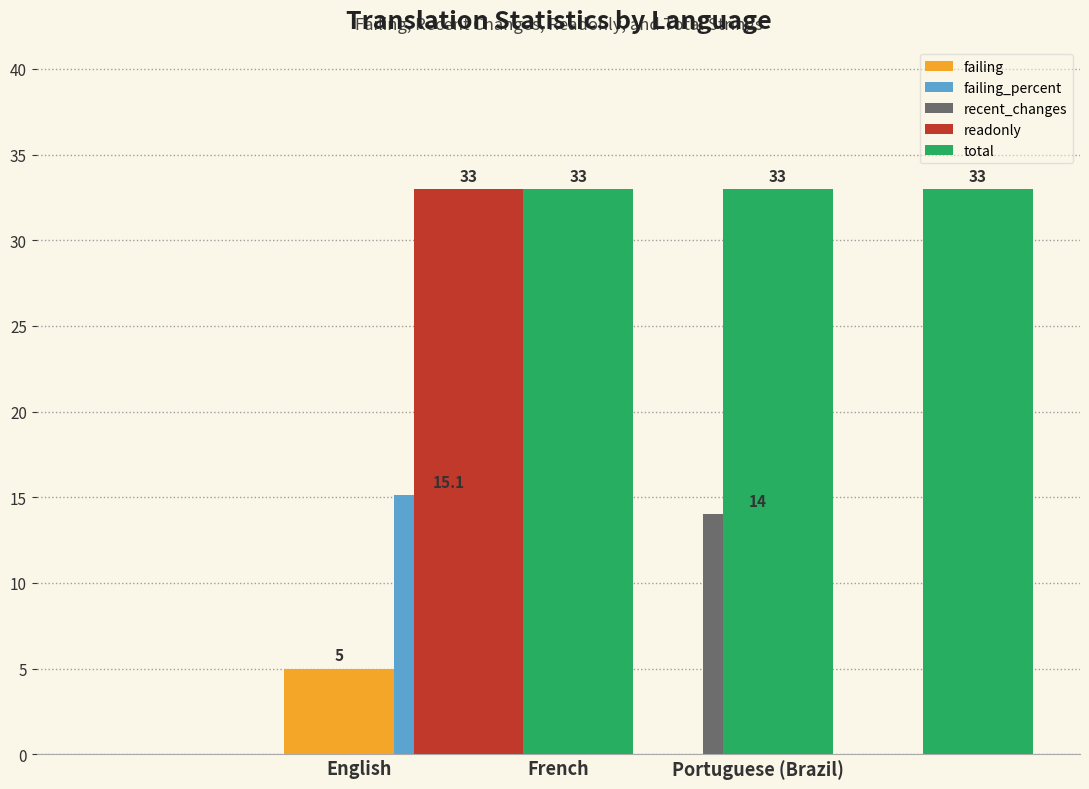

How many groups of bars are there?

3